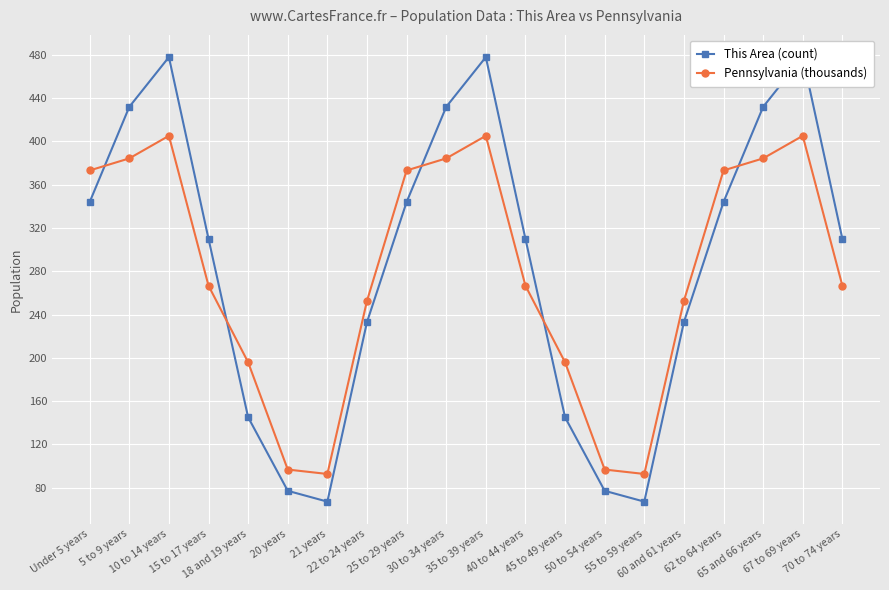

In This Area (count), how many points are lower than both neighbors (excluding endpoints)?

2